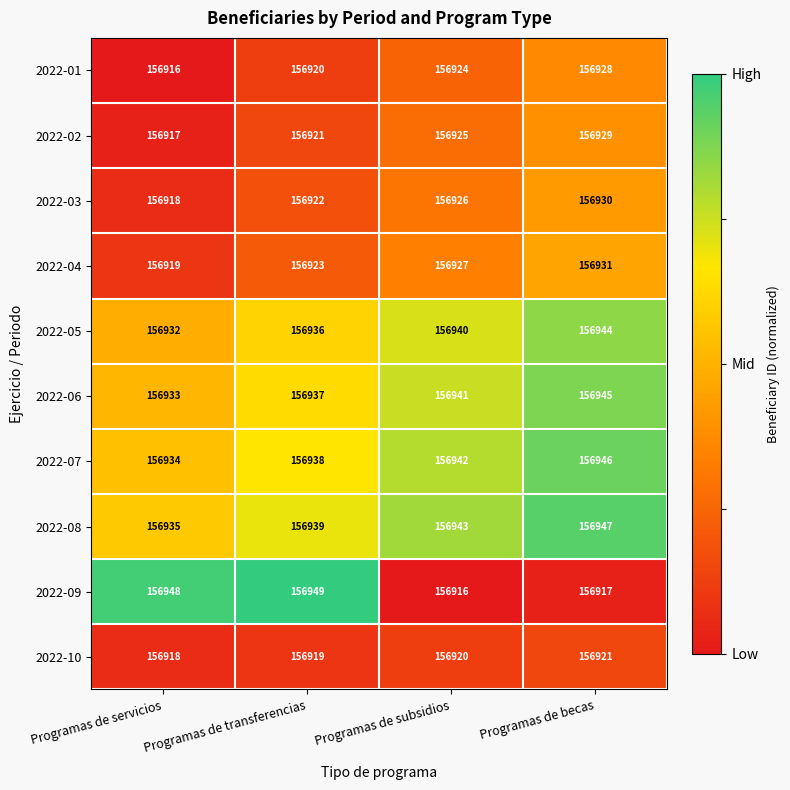

What value does the 2022-06 series have at Programas de transferencias?

156937